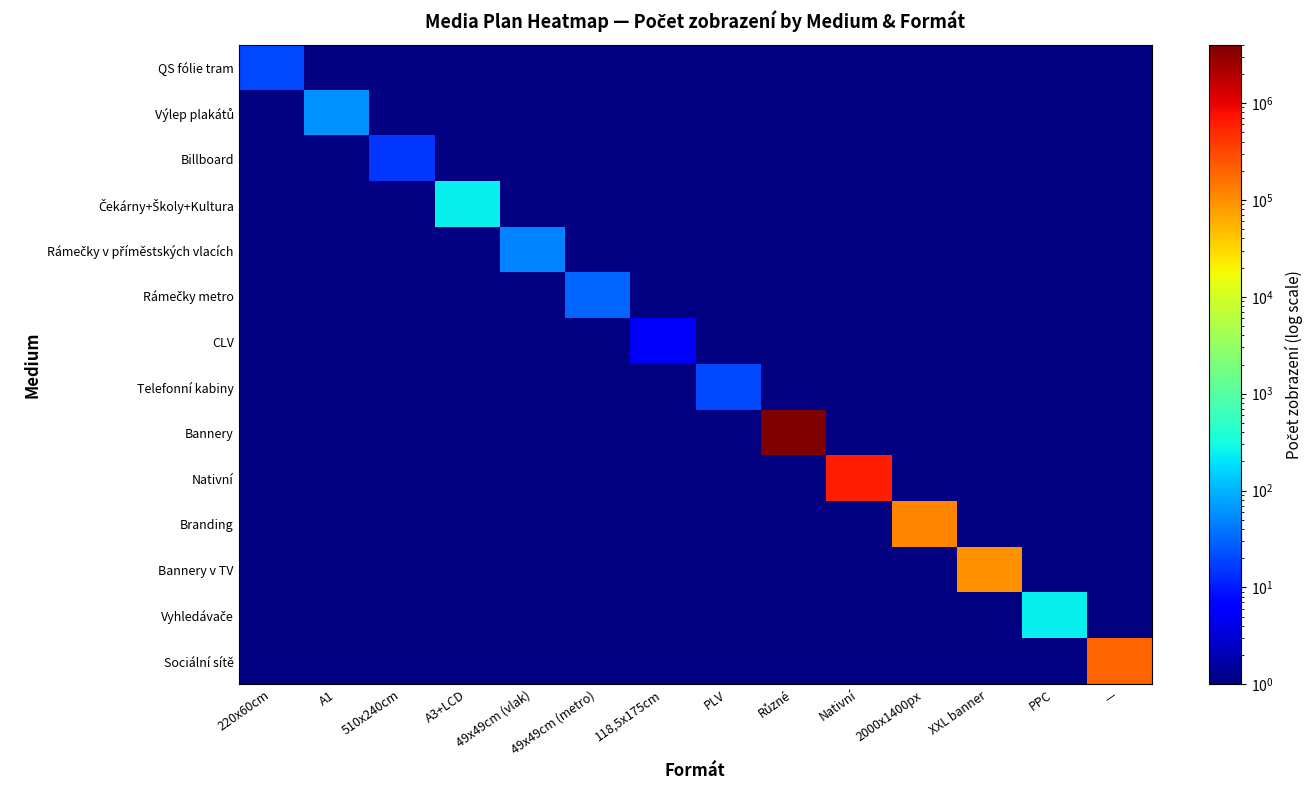

Which label corresponds to the largest value in the chart?

Různé